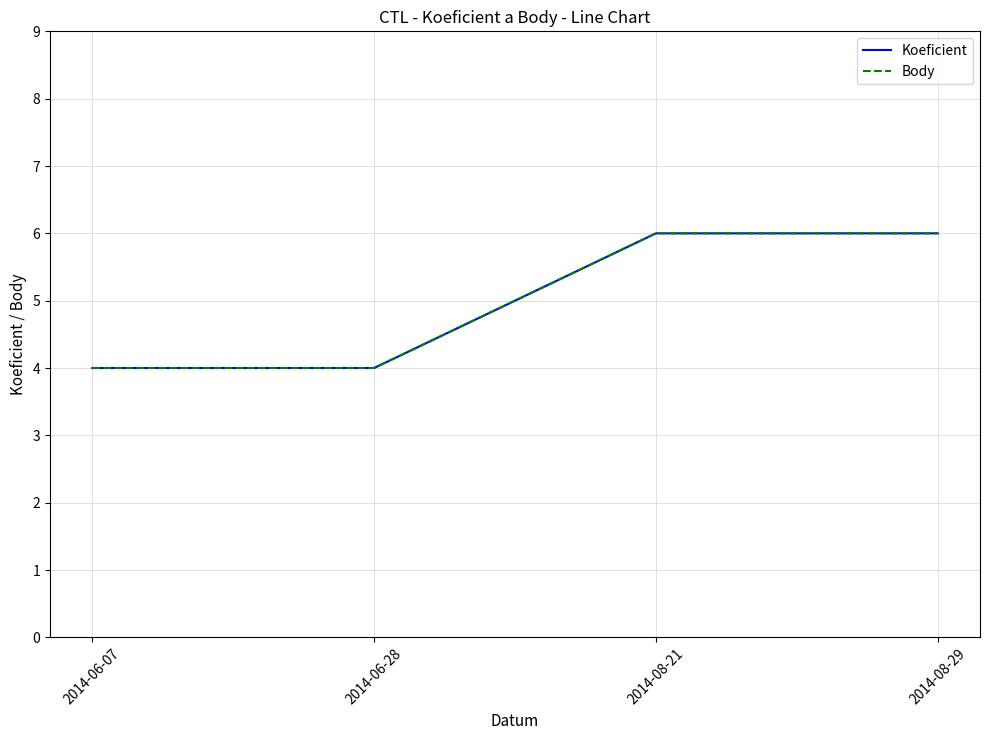

True or false: Koeficient has a value of 4 at 2014-06-28.

True